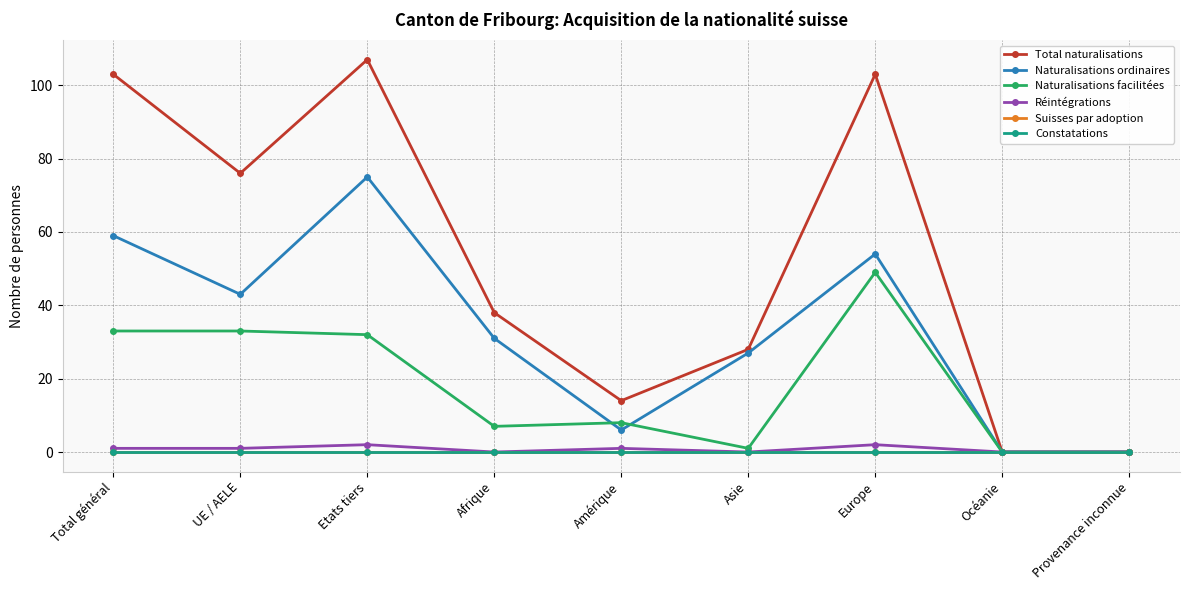

What is the sum of all Total naturalisations values?

469